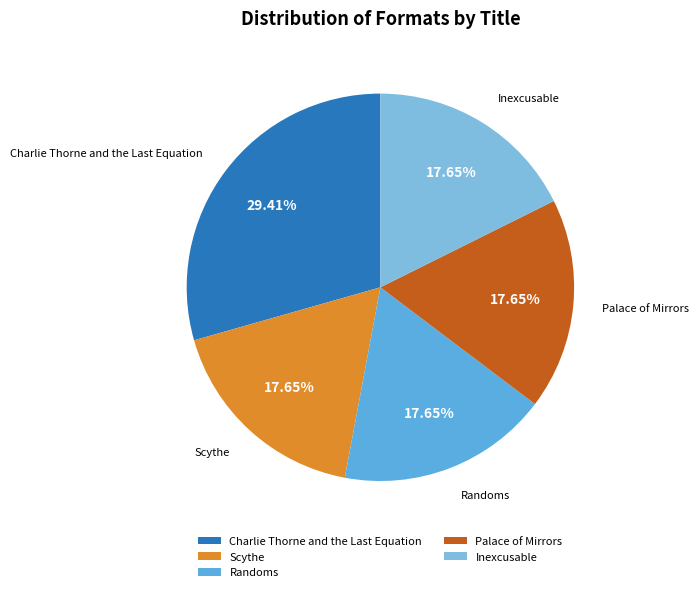

To the nearest percent, what percentage of the pie is Inexcusable?

18%